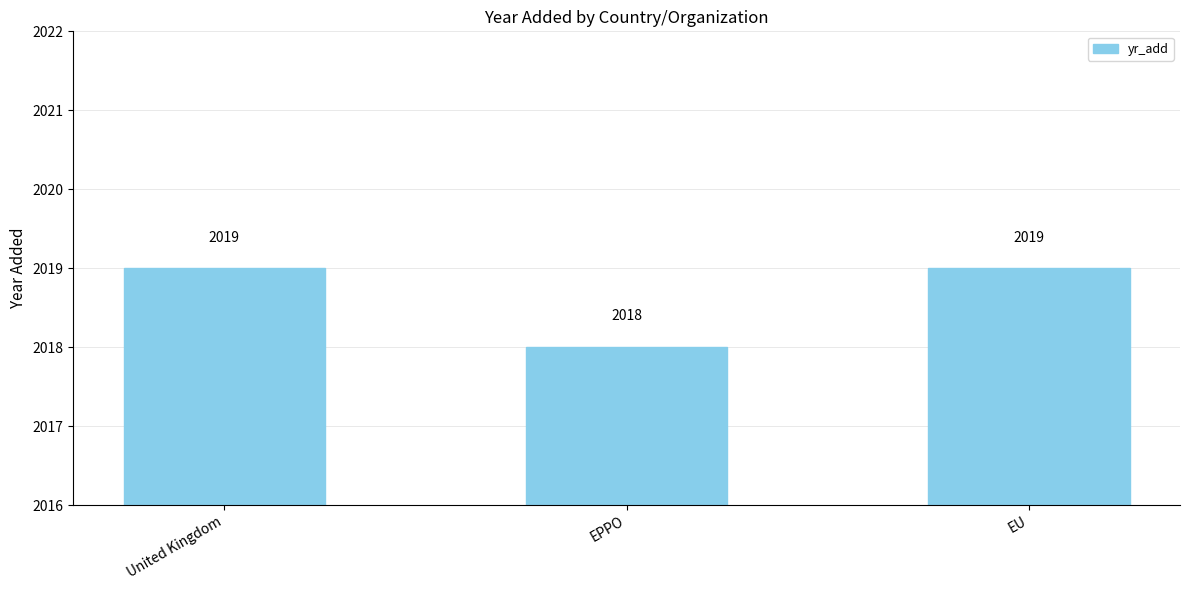

What is the sum of all values?

6056